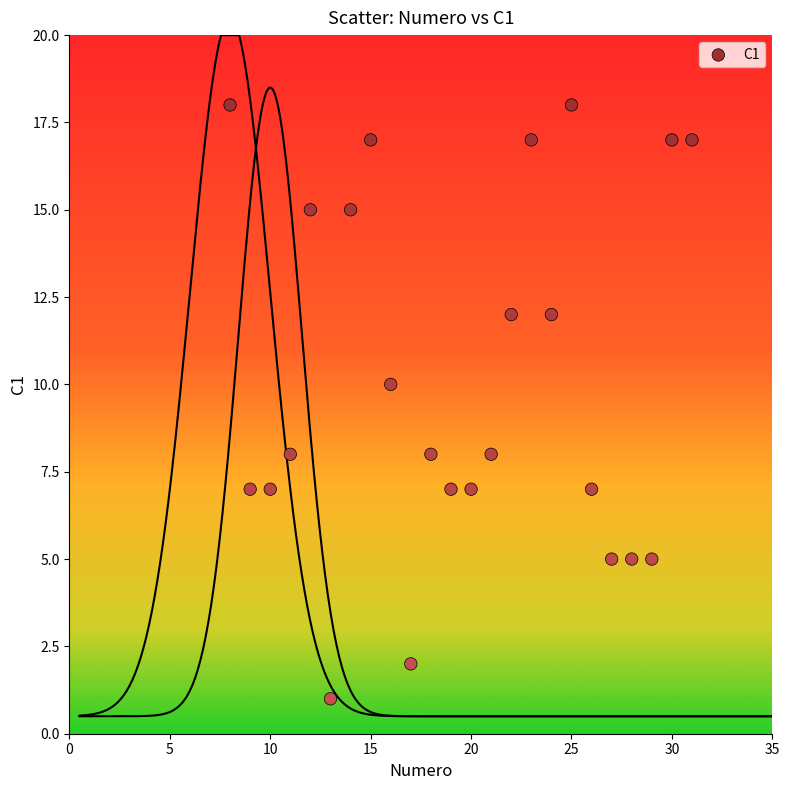

What is the range of X values (max minus min)?

23